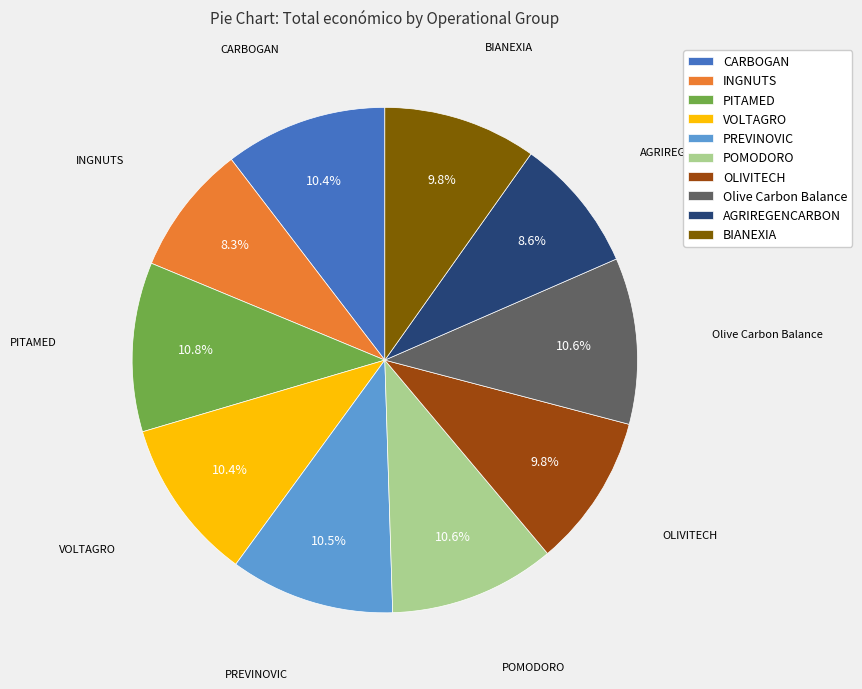

True or false: INGNUTS accounts for 8% of the total.

True